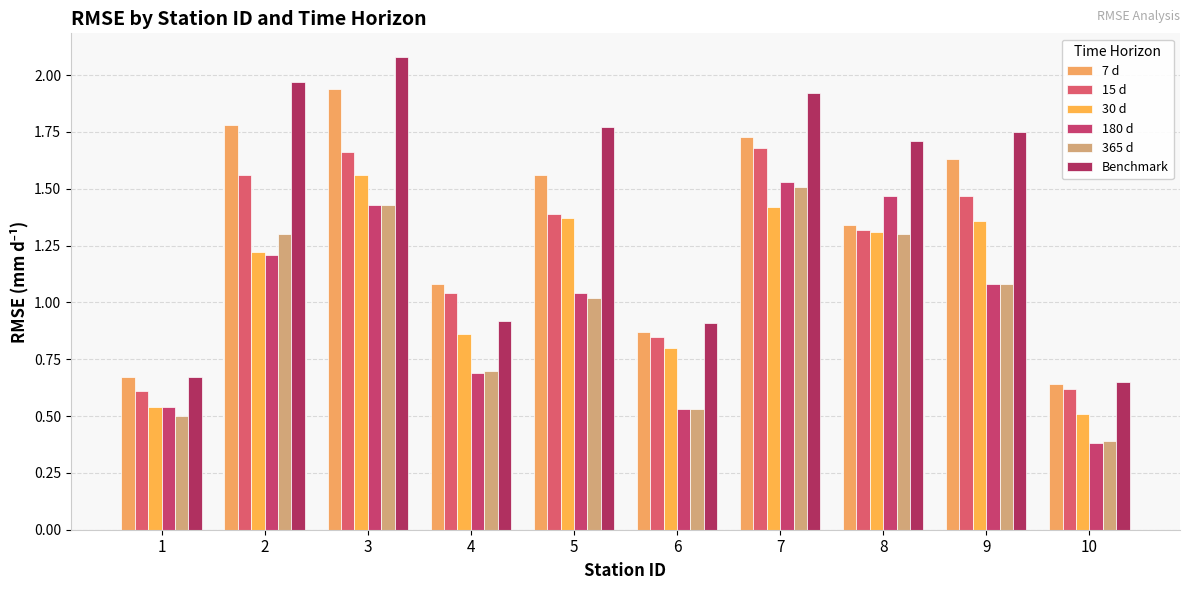

What is the value of the 15 d bar at the 9th from the left?

1.5